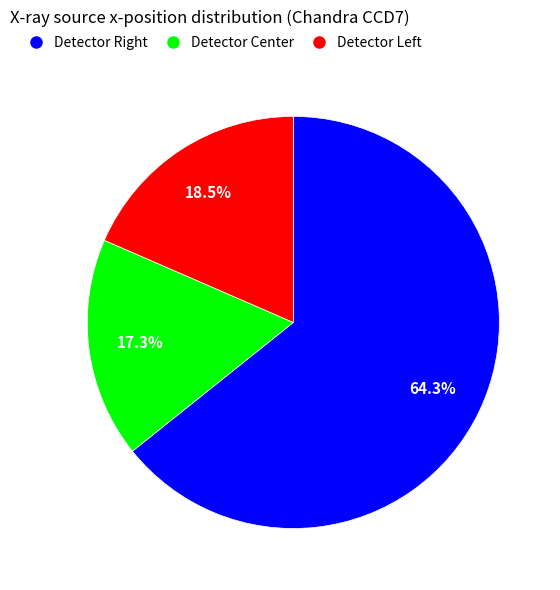

What is the majority slice?

Detector Right